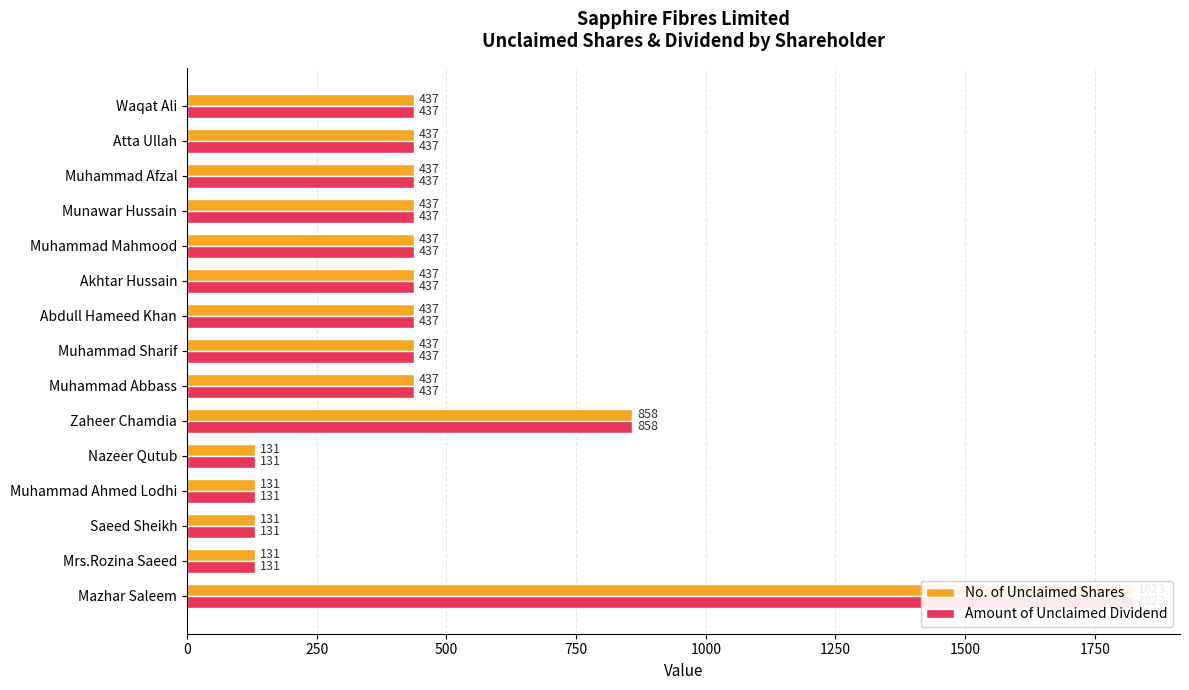

What is the difference between the maximum and minimum values in the No. of Unclaimed Shares series?

1692